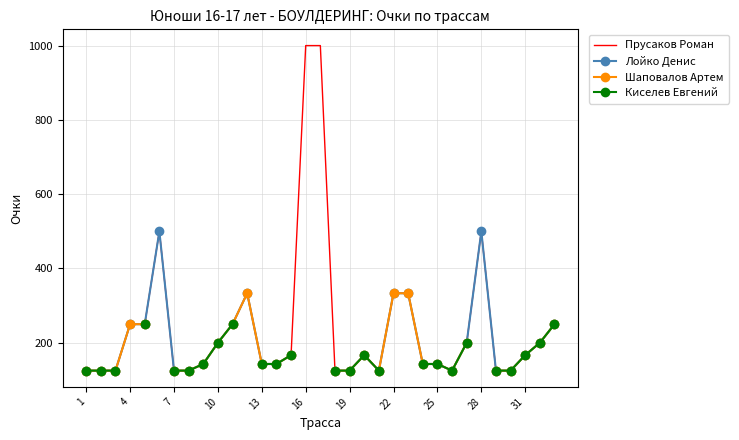

What is the lowest value of the Киселев Евгений series?

125.0